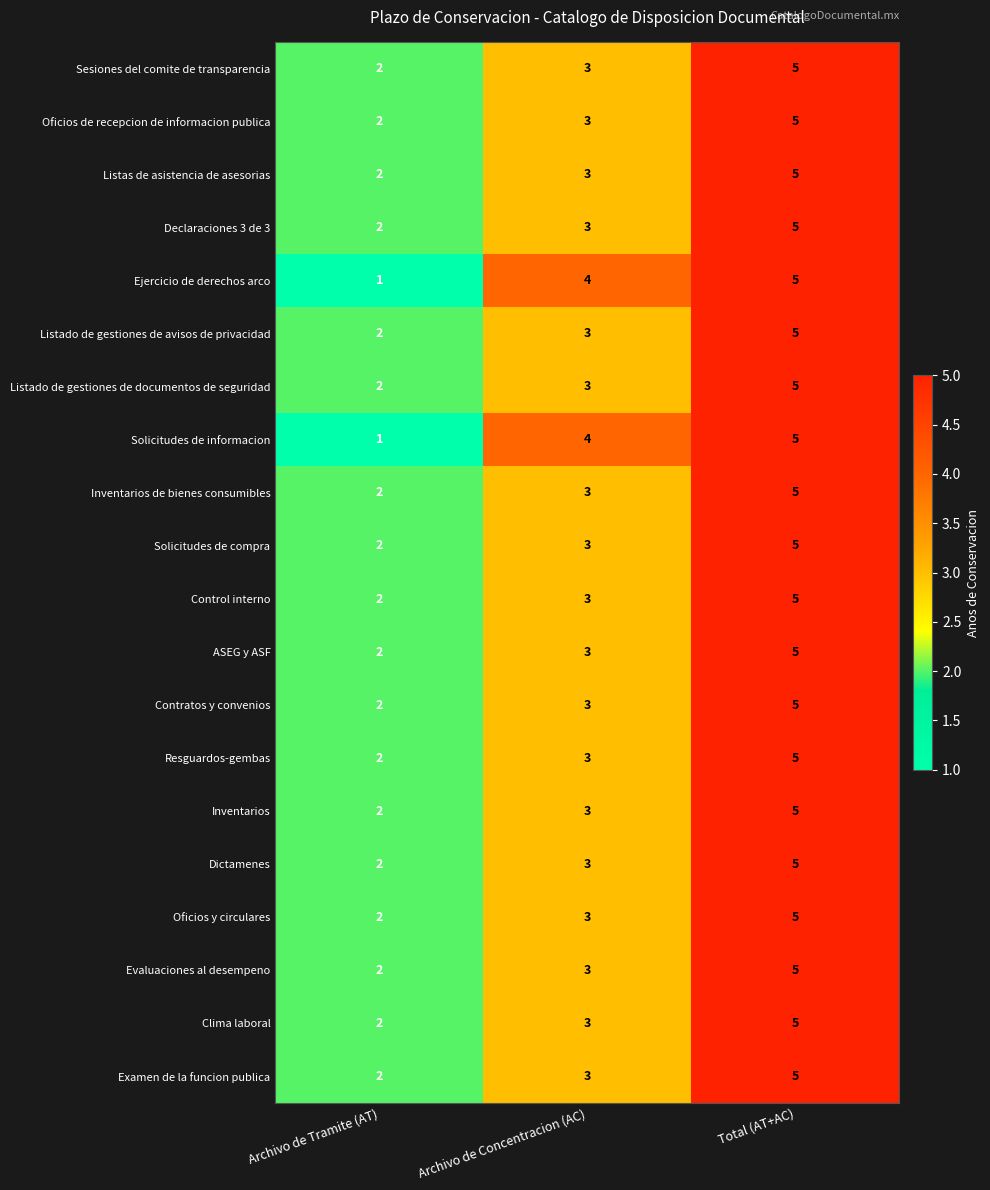

What is the maximum value shown in the chart?

5